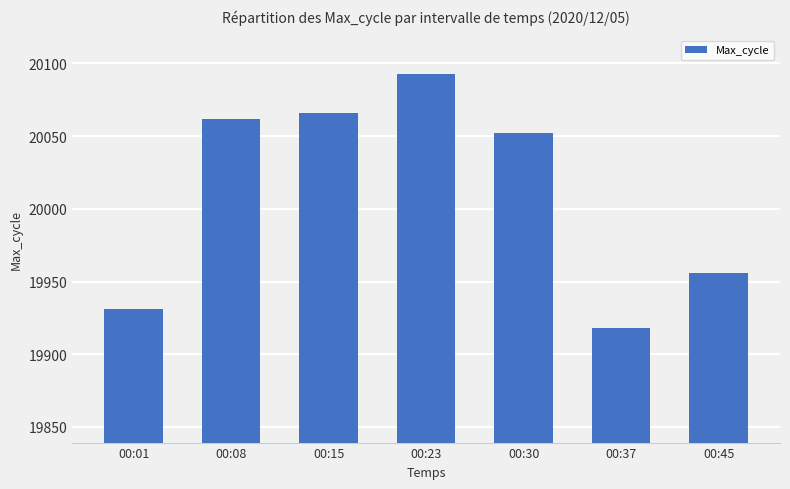

What is the minimum value shown in the chart?

19918